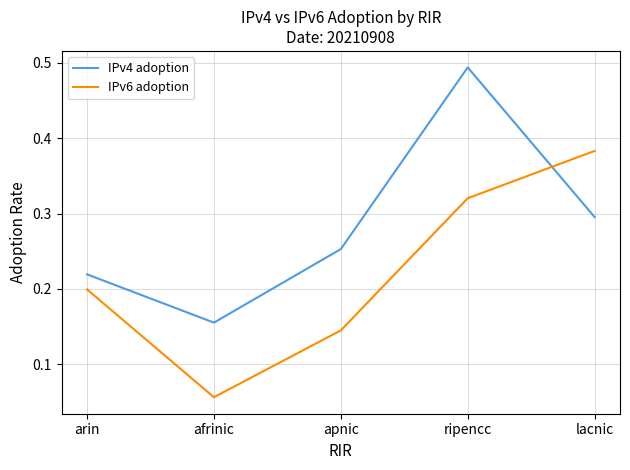

At how many categories does at least one series exceed 0?

5